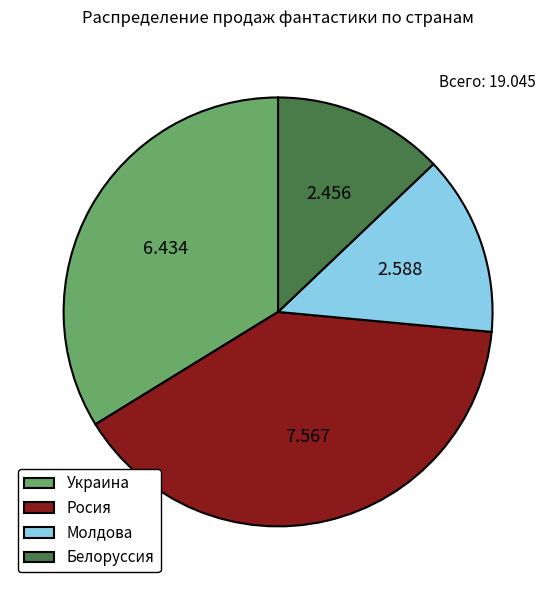

Is it true that Молдова is 14% of the pie?

True